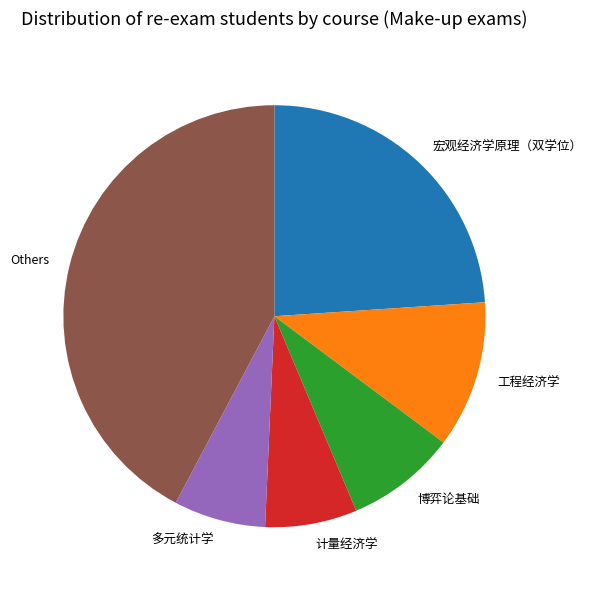

Combined, do Others and 博弈论基础 account for over 50%?

Yes